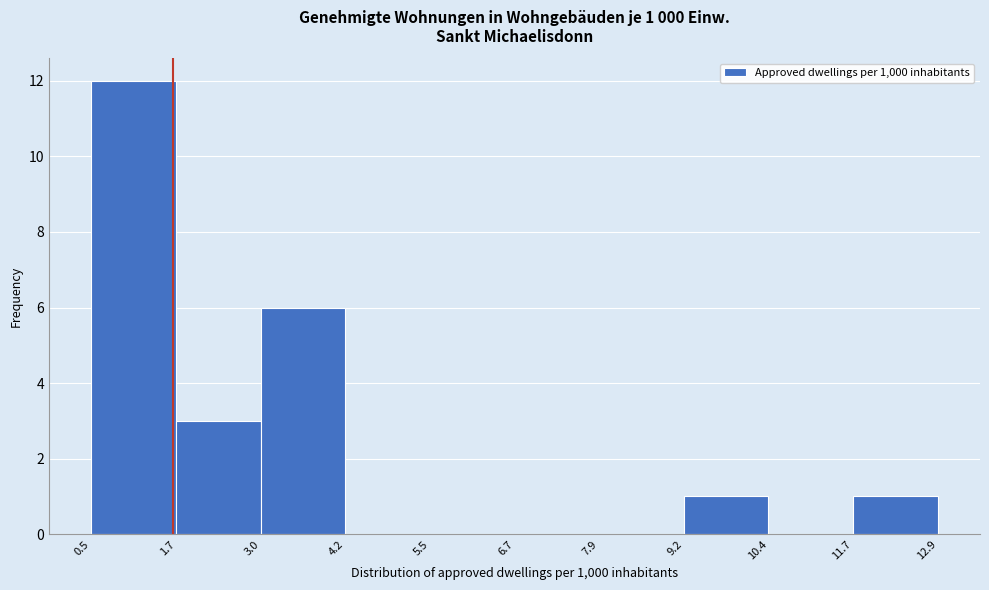

Over which range of the x-axis is the bar tallest?

0.5 to 1.7